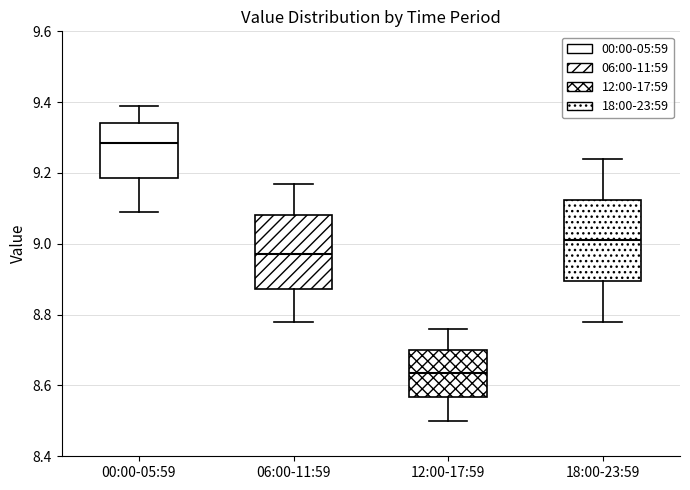

Comparing the boxes themselves (not the whiskers), which one is the tallest?

18:00-23:59